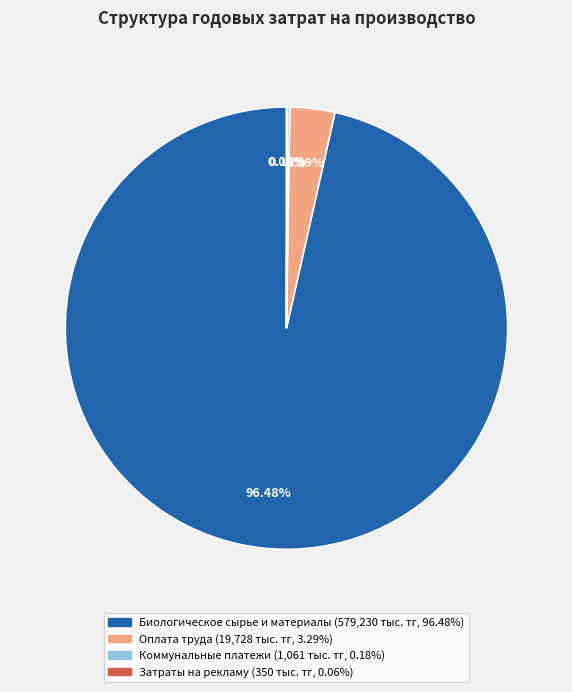

Is there a majority slice in this chart?

Yes